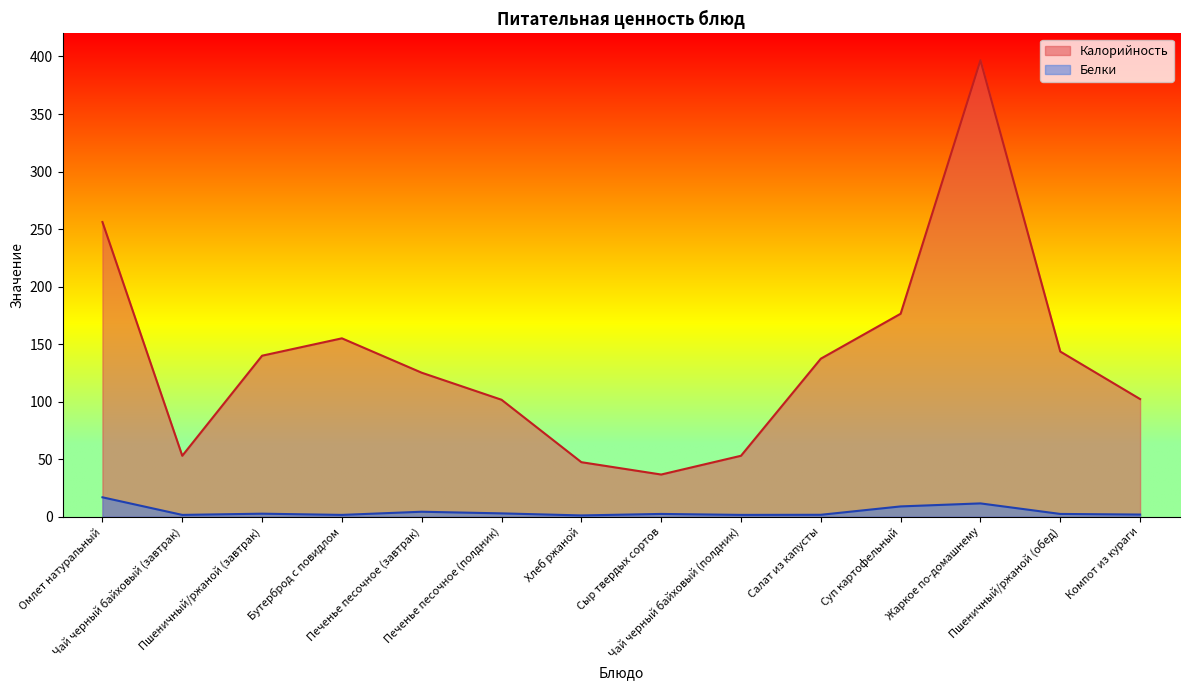

True or false: Белки and Калорийность cross at least once.

False